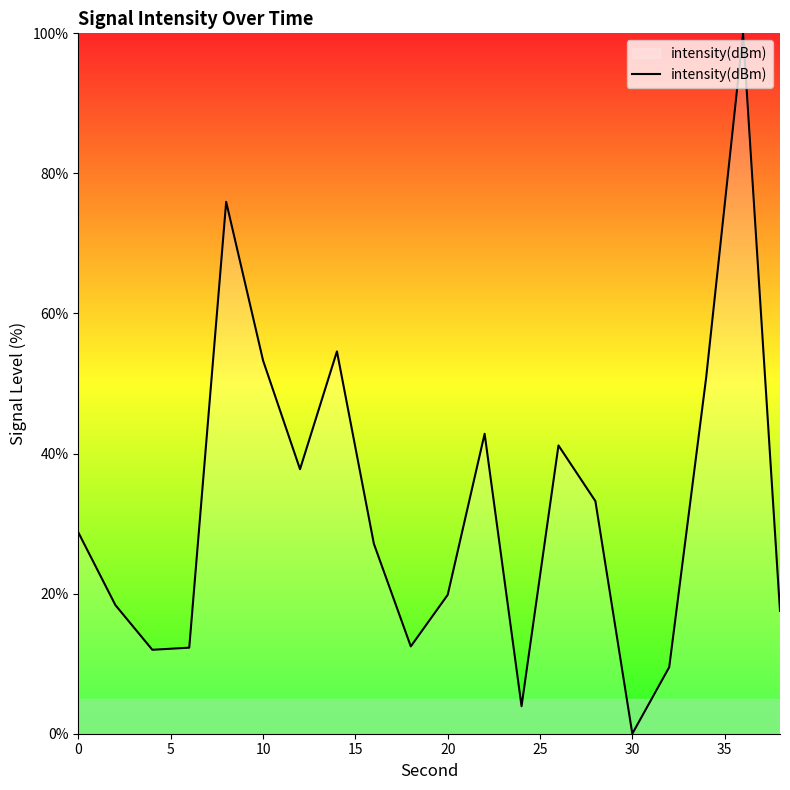

What is the difference between the maximum and minimum values?

100.0